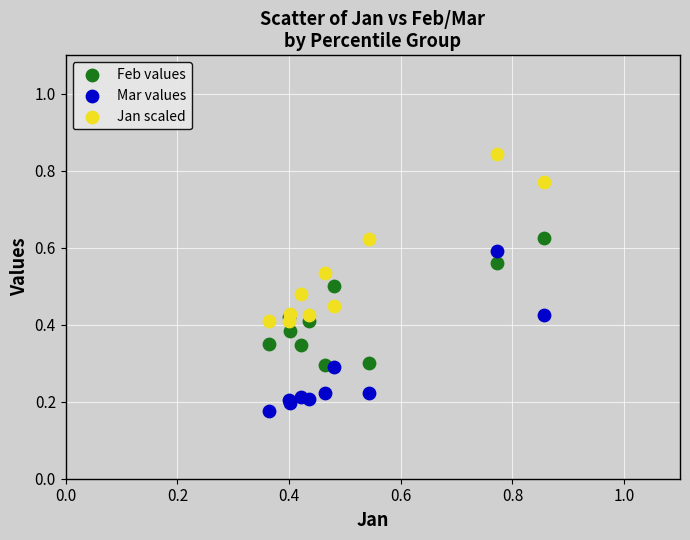

What are all the series names shown in the legend?

Feb values, Mar values, Jan scaled